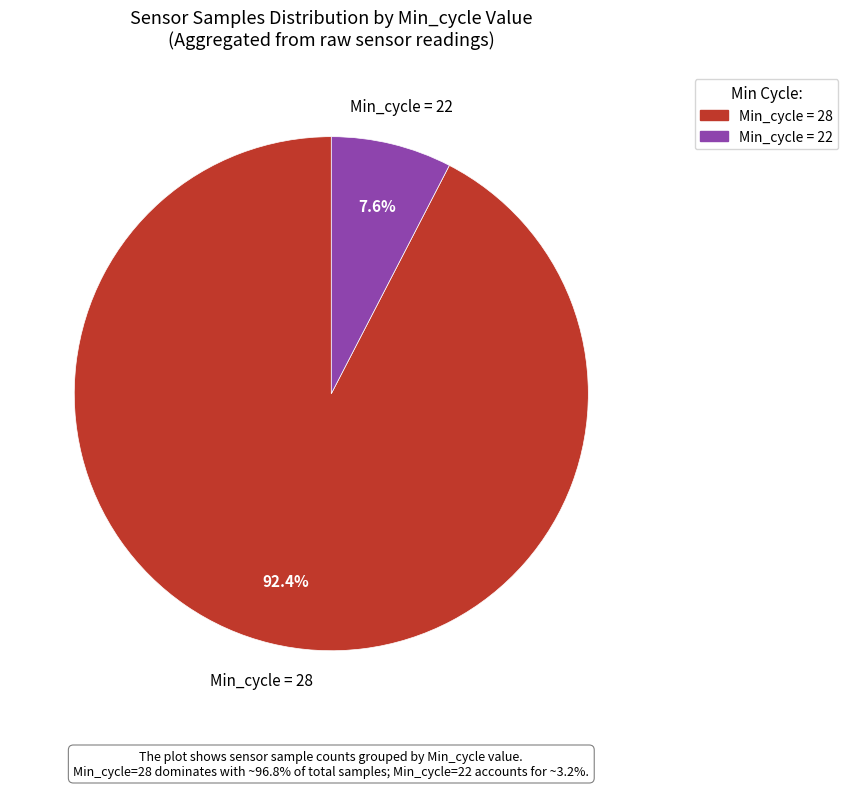

Is there a majority slice in this chart?

Yes